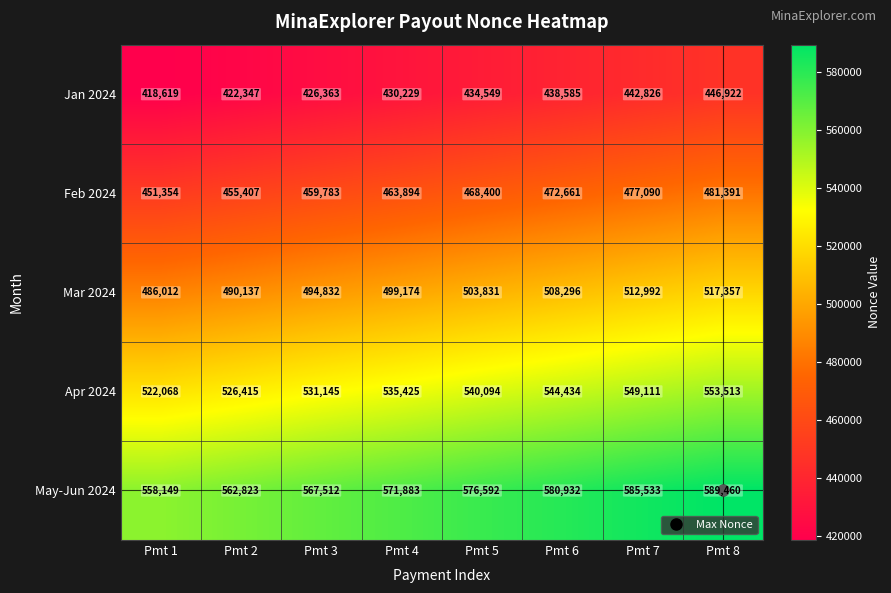

What is the spread (max minus min) of values at Pmt 2?

140476